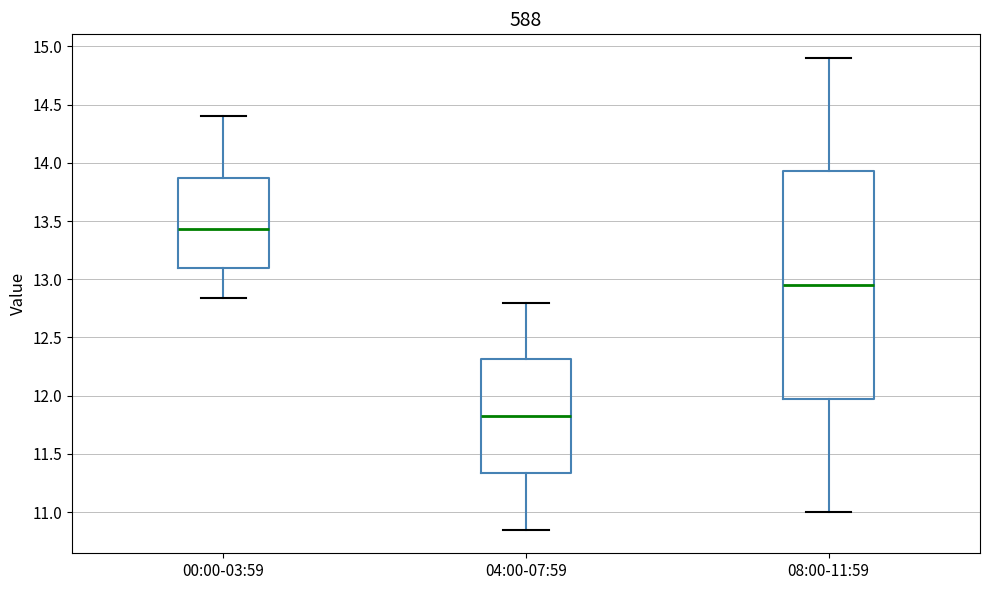

Which box has the lowest median line?

04:00-07:59